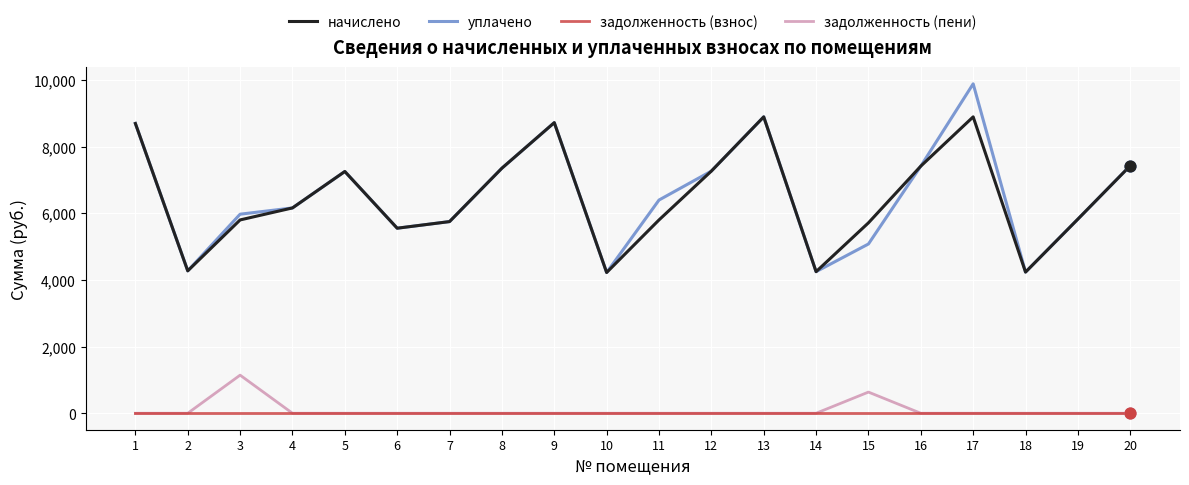

What is the difference between the highest and lowest values at 15?

5713.2